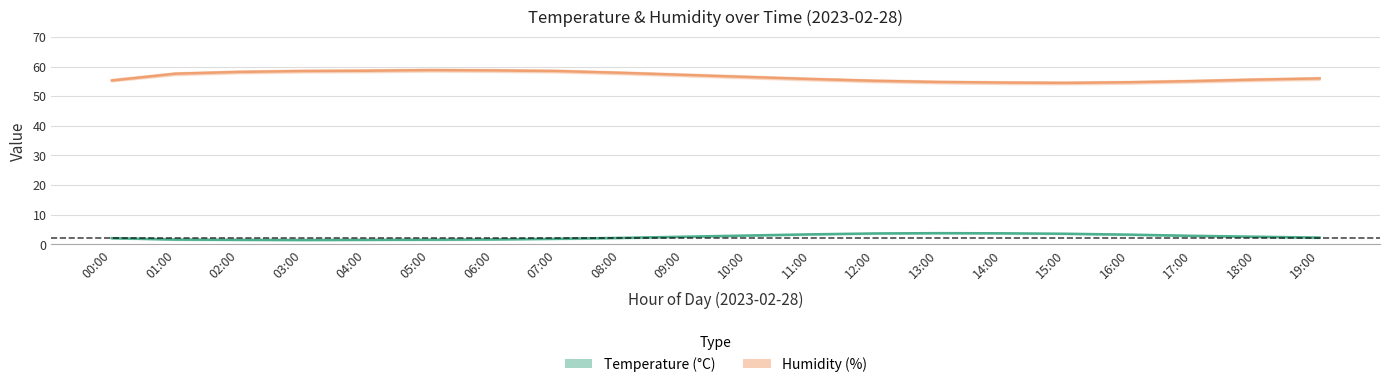

What is the difference between the humidity_center values at 01:00 and 16:00?

2.9